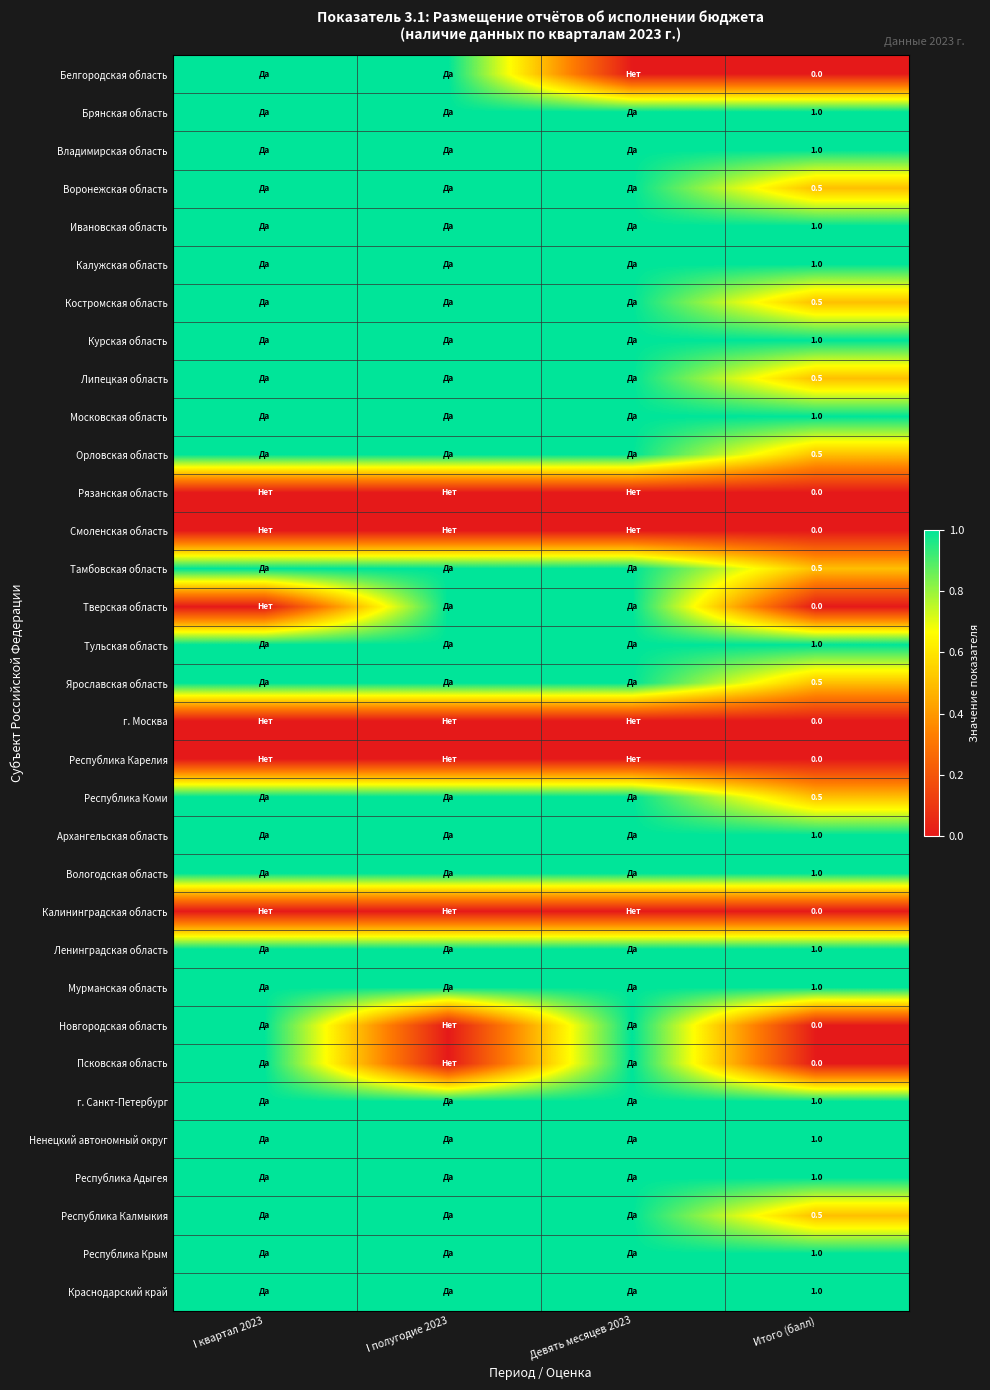

At which category does the chart reach its minimum across all series?

Девять месяцев 2023